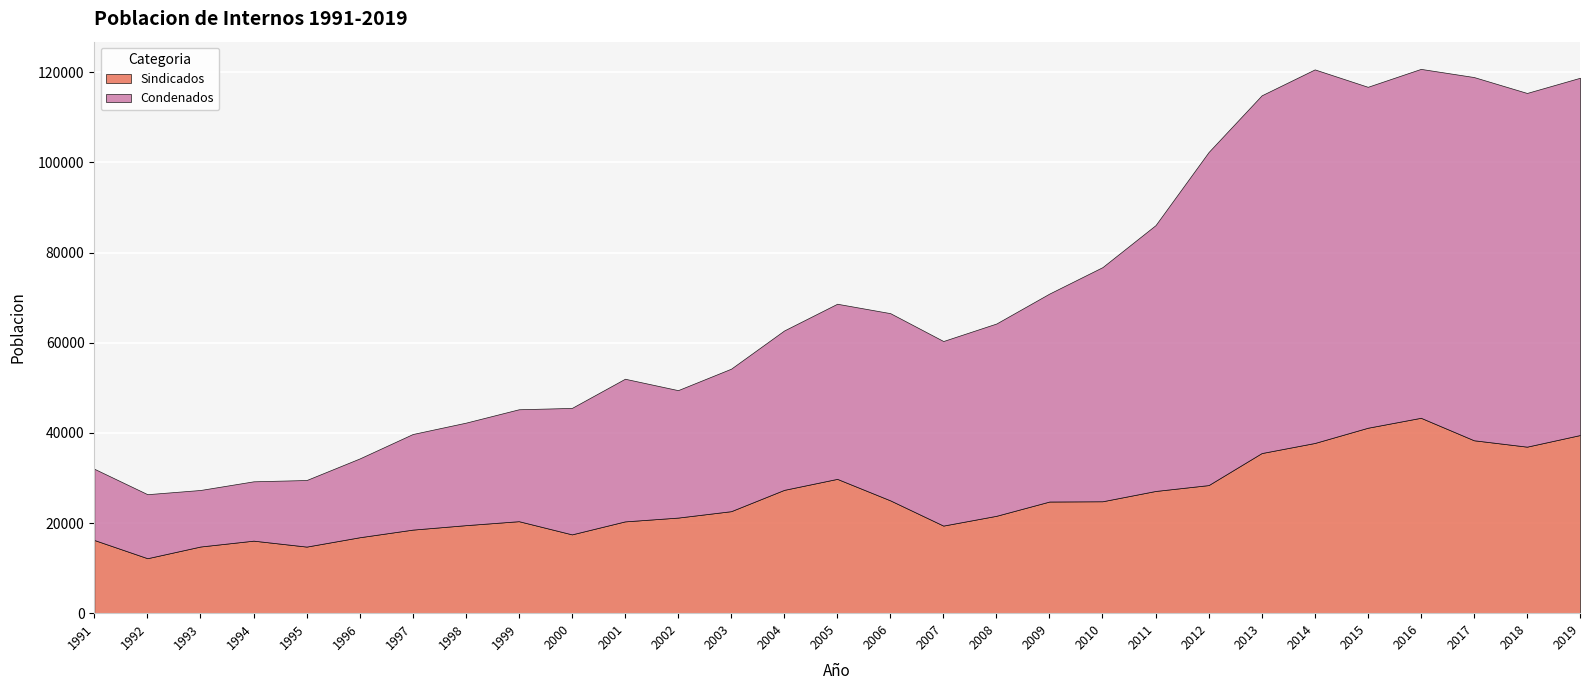

The value of Sindicados at 2014 is 61492. True or false?

False